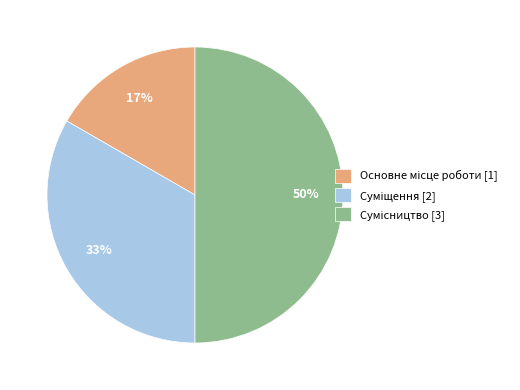

To the nearest percent, what is the difference between the largest and smallest slice percentages?

33%